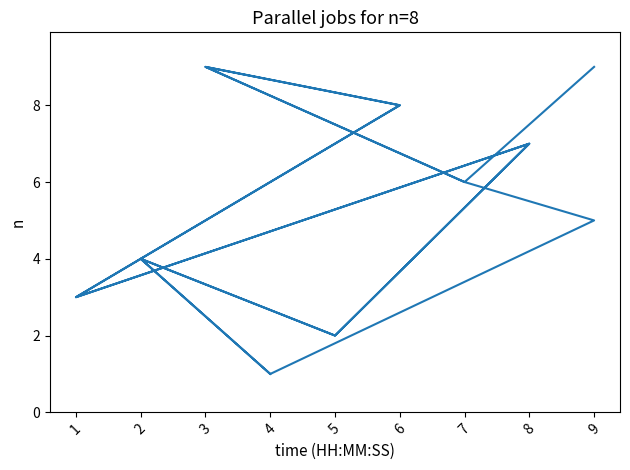

What is the maximum value shown in the chart?

9